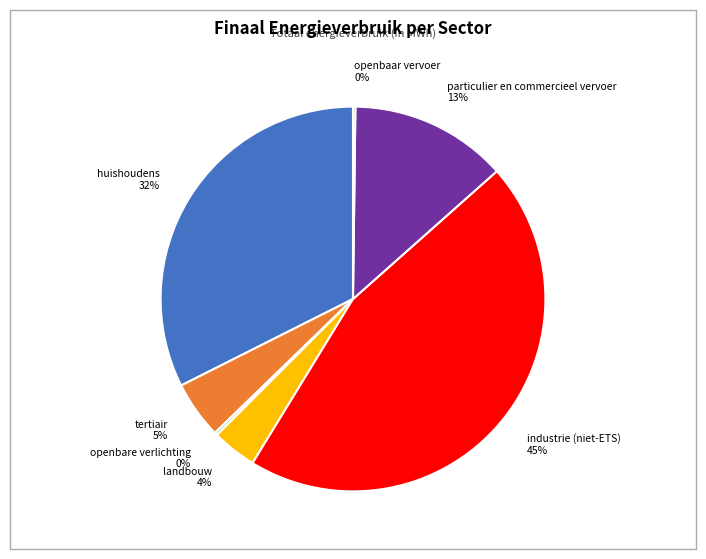

To the nearest percent, what is the difference between the largest and smallest slice percentages?

45%